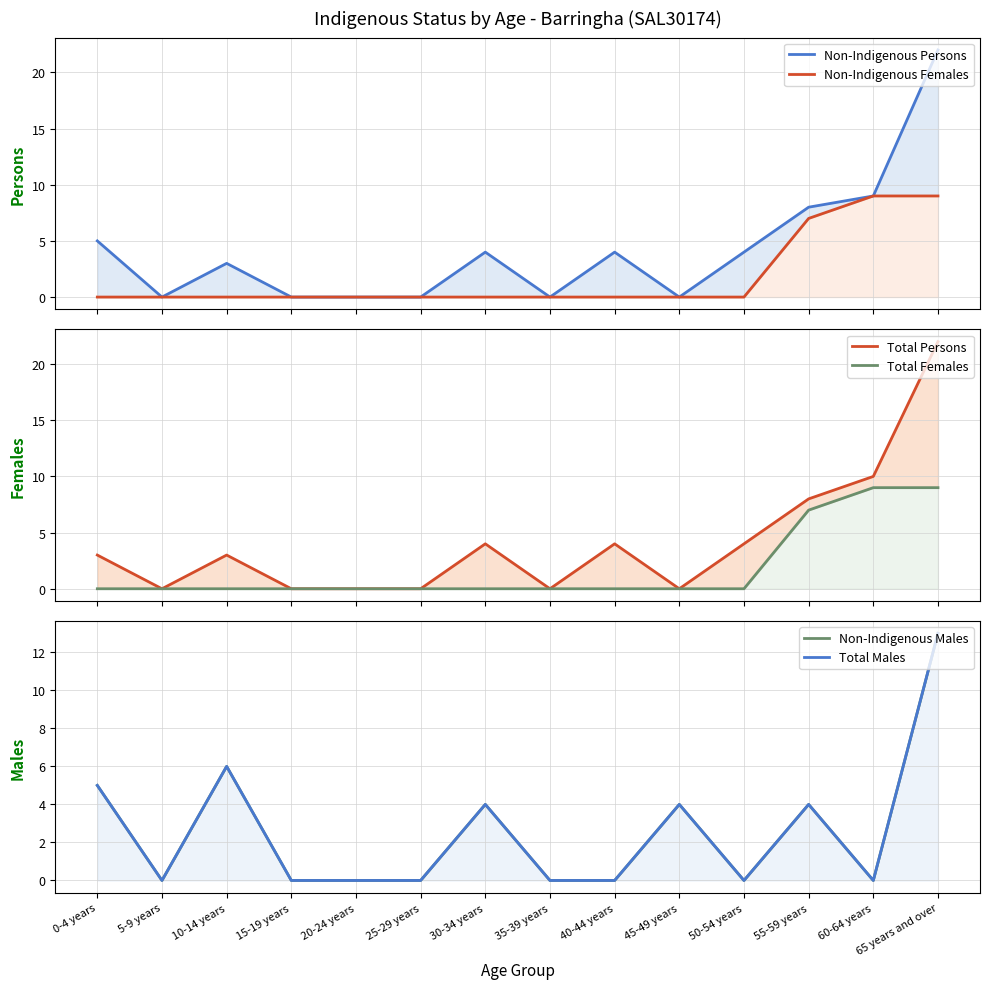

What is the difference between the maximum and second lowest values in the Non-Indigenous Males series?

13